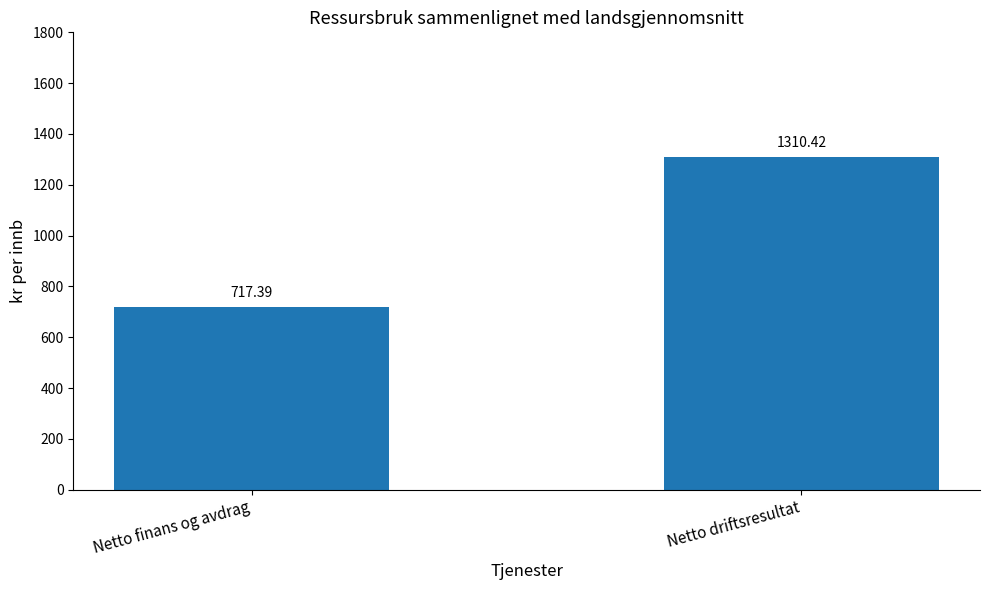

What value does the data have at Netto finans og avdrag?

717.4